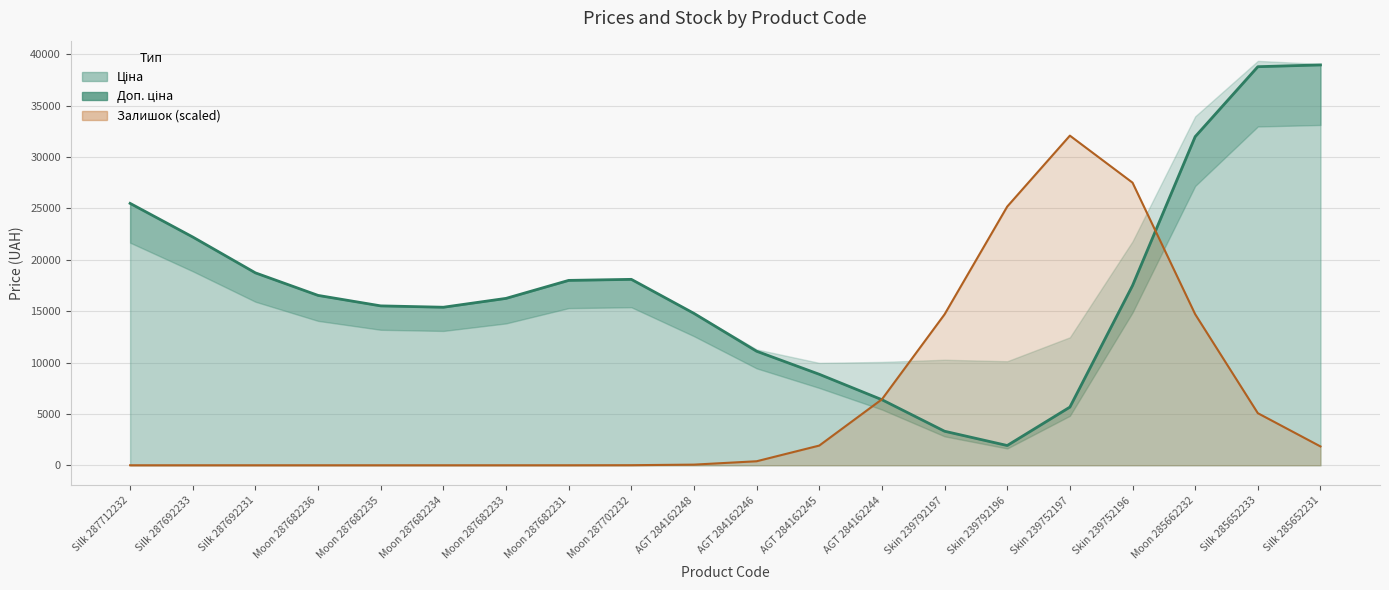

Is it true that Залишок equals 0.0 at Silk 287692231?

True